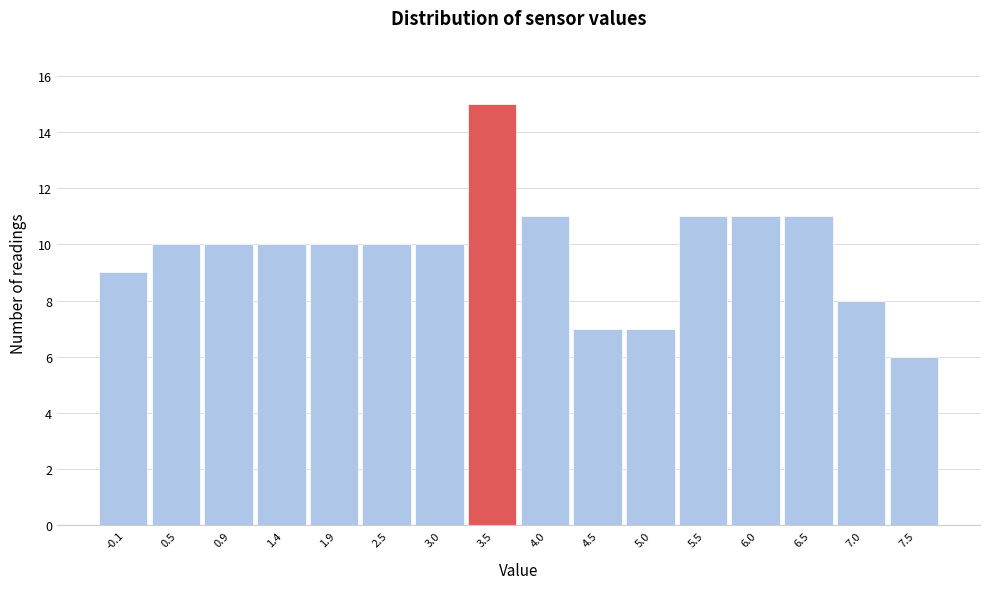

Reading right to left, extract all data points from this chart.

6	8	11	11	11	7	7	11	15	10	10	10	10	10	10	9